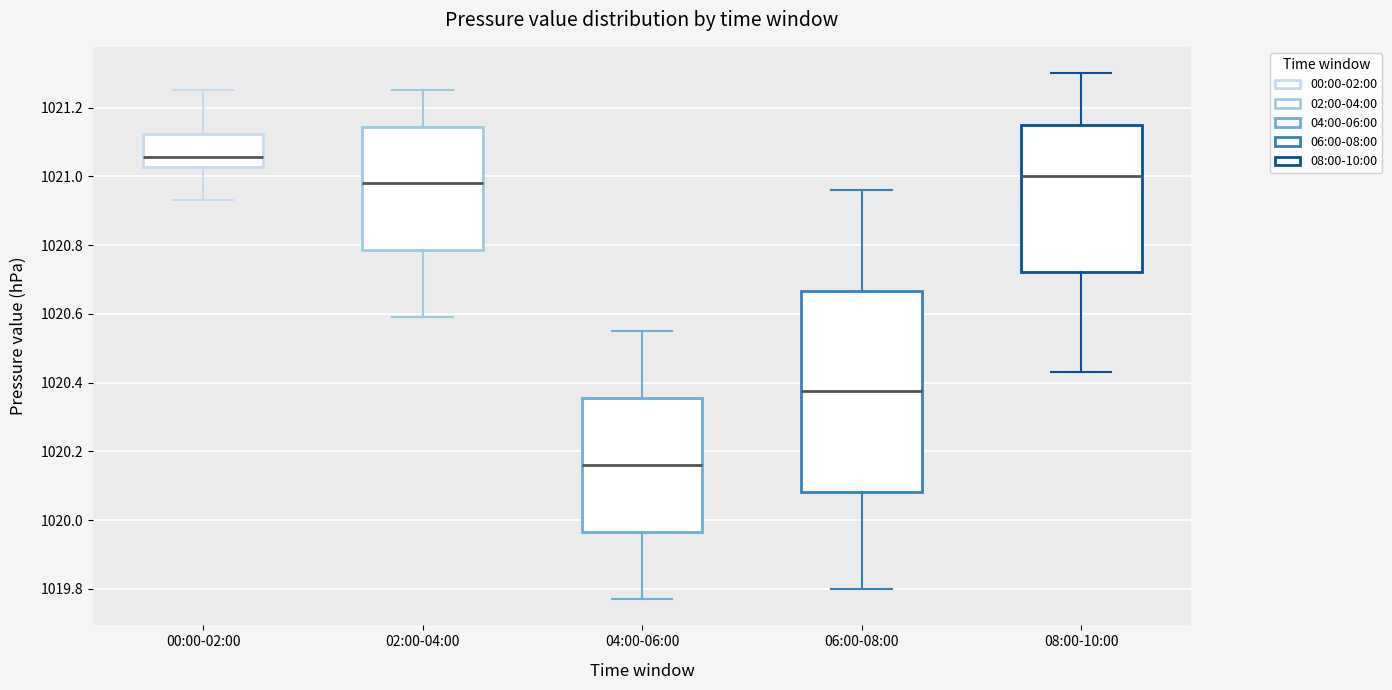

Which box has the highest median line?

00:00-02:00